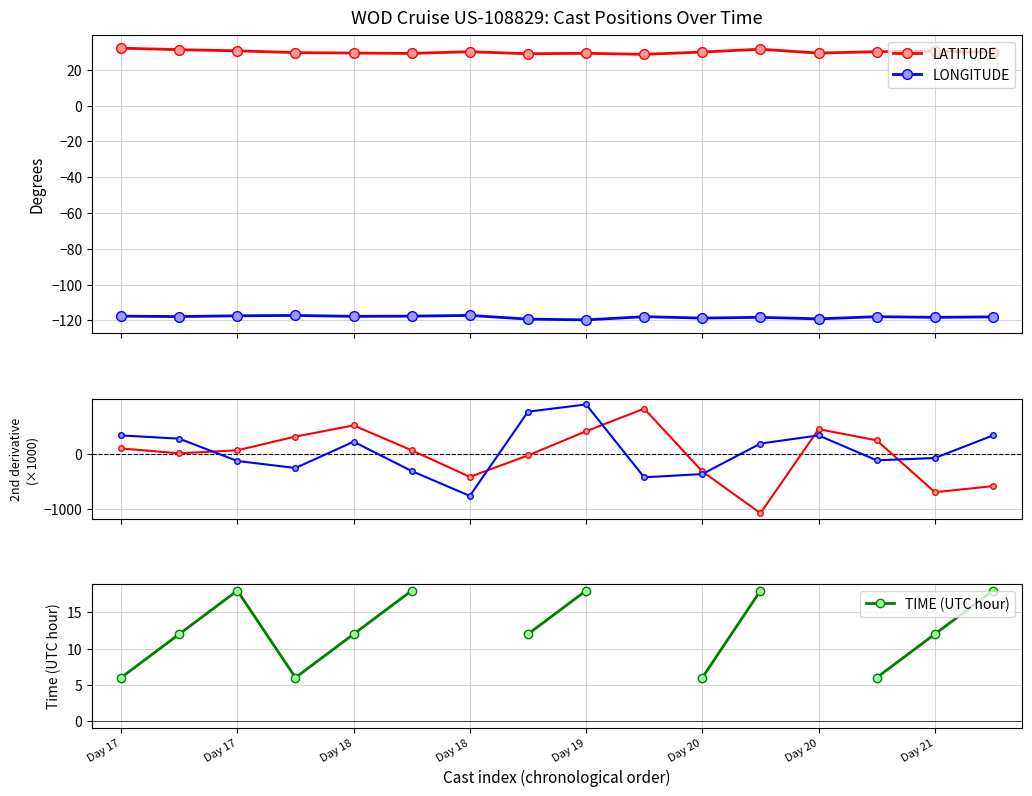

Does the chart display data point markers on the line(s)?

Yes